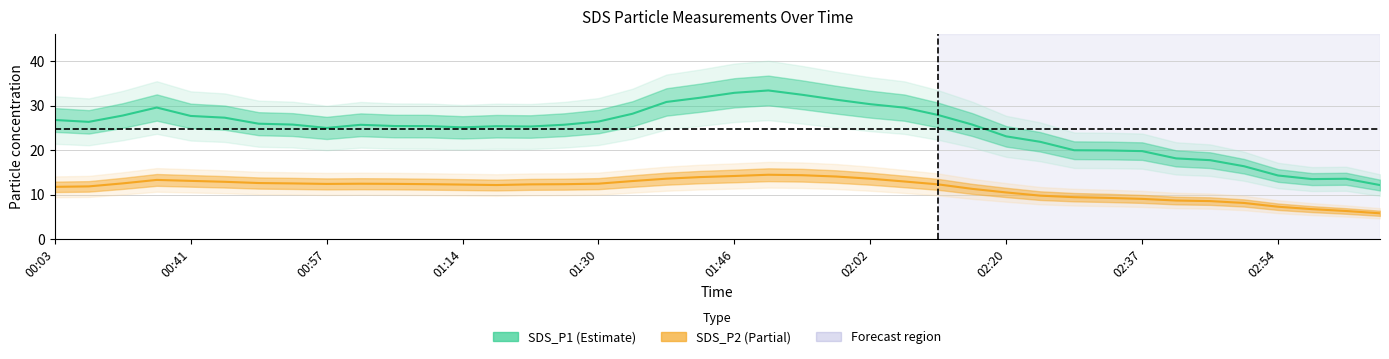

Rank the series at 29 from lowest to highest value.

SDS_P2, SDS_P1